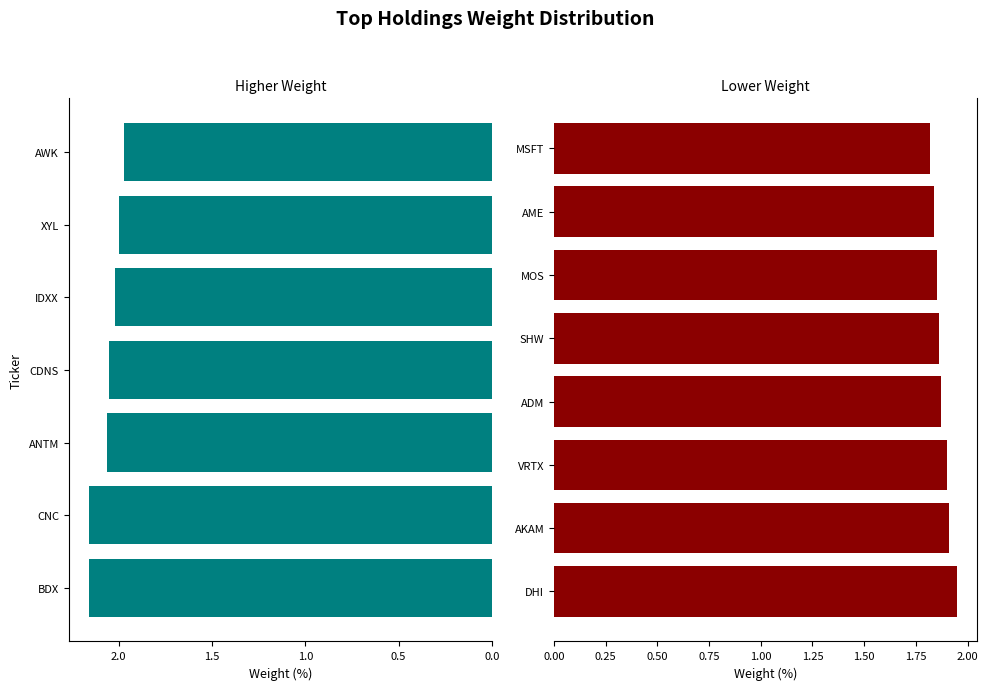

What is the label of the 10th bar from the left?

VRTX